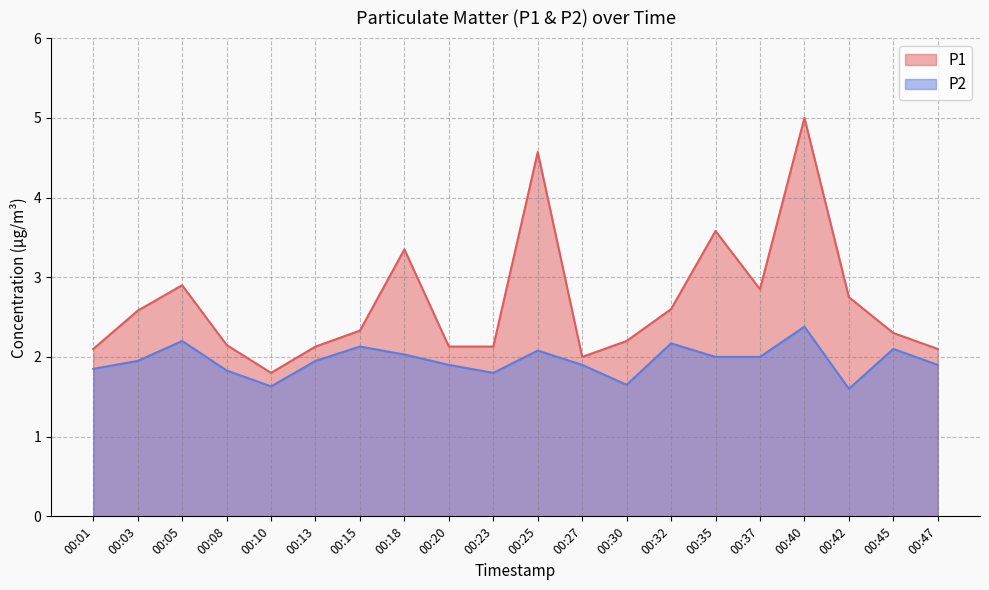

Is it true that P1 equals 2.8 at 00:47?

False